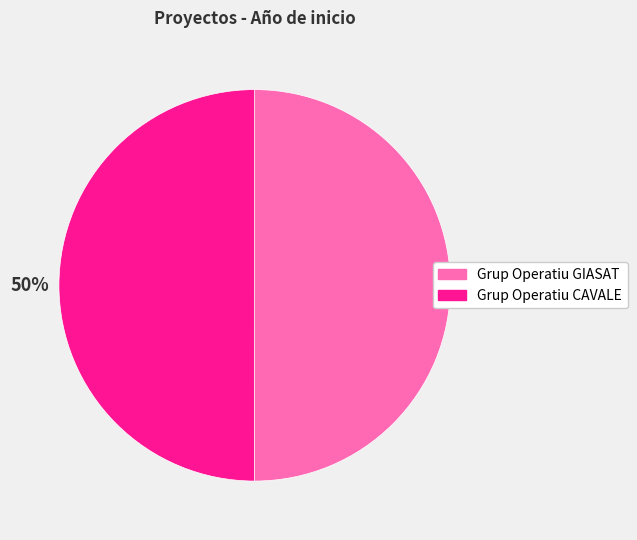

Approximately how many times larger is the value at Grup Operatiu CAVALE compared to Grup Operatiu GIASAT?

1.0